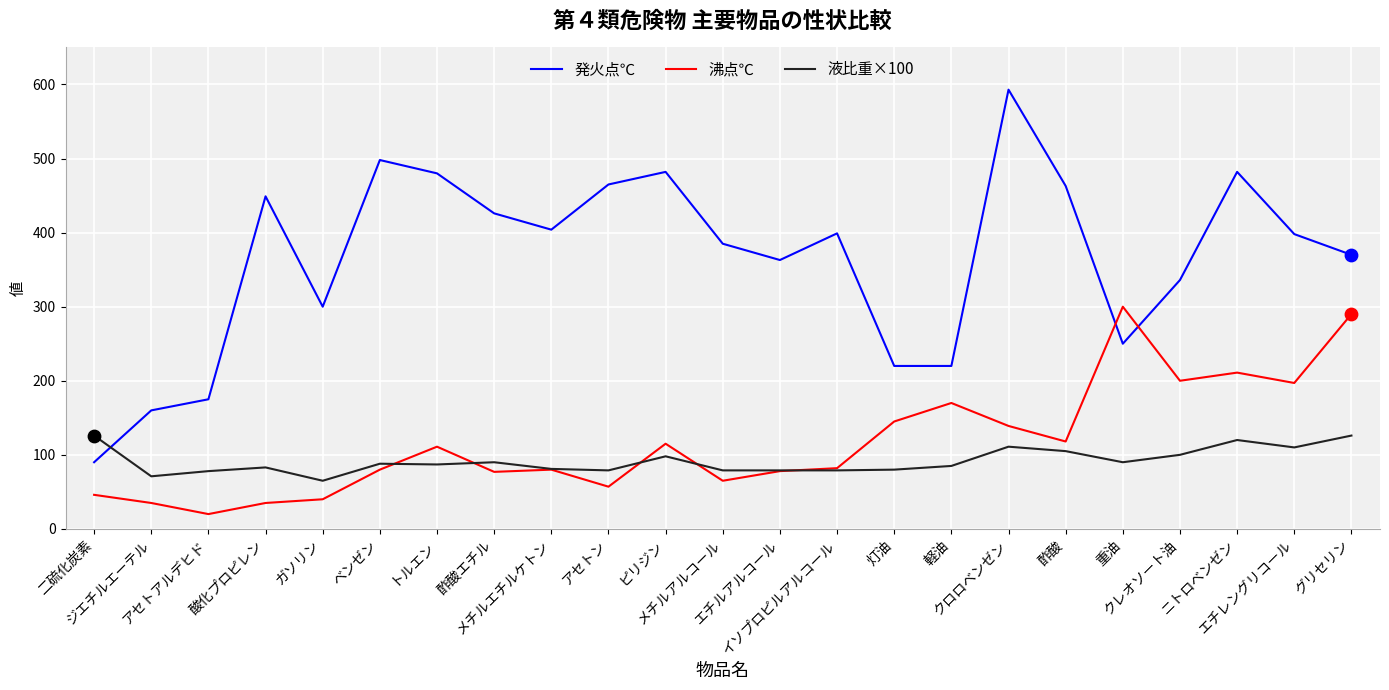

Which series has the largest total across all categories?

発火点℃